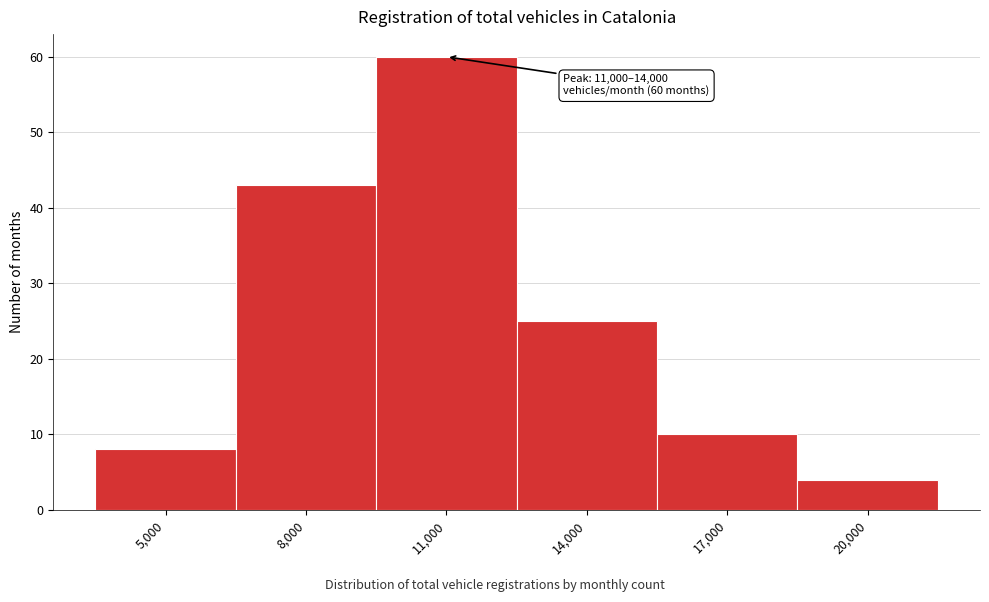

Reading left to right, transcribe all the data shown in this chart.

5,000=8	8,000=43	11,000=60	14,000=25	17,000=10	20,000=4